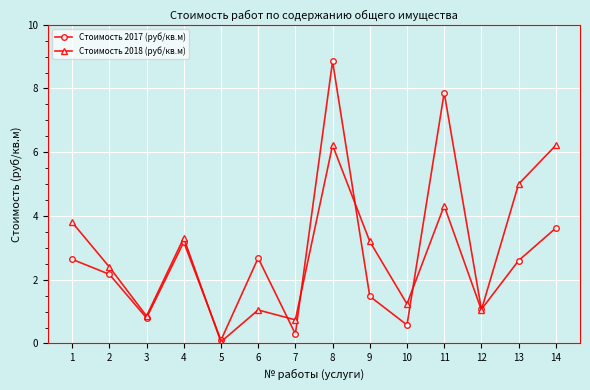

Where is the first local minimum for Стоимость 2017 (руб/кв.м)?

3